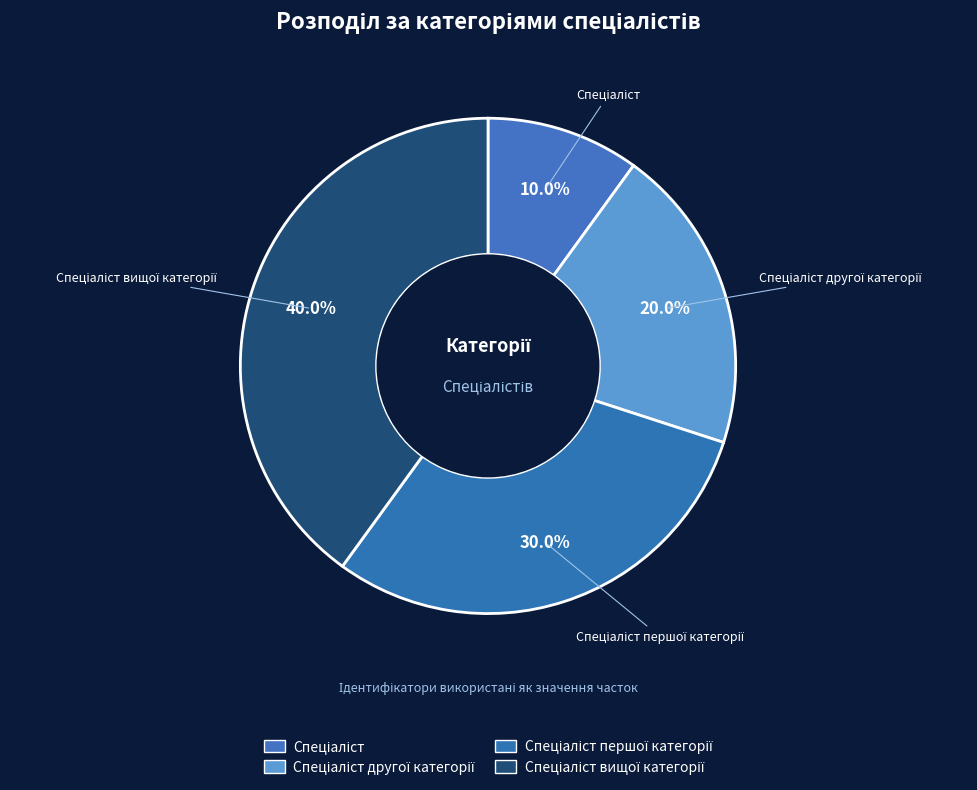

Does any single category account for the majority?

No